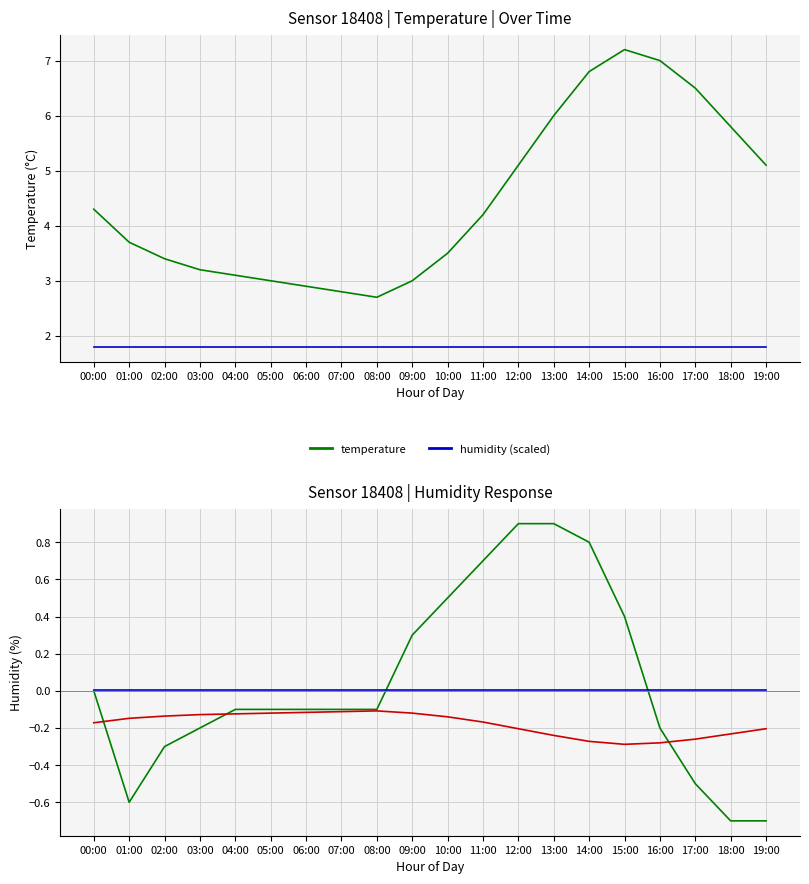

Which series has the largest total across all categories?

temperature